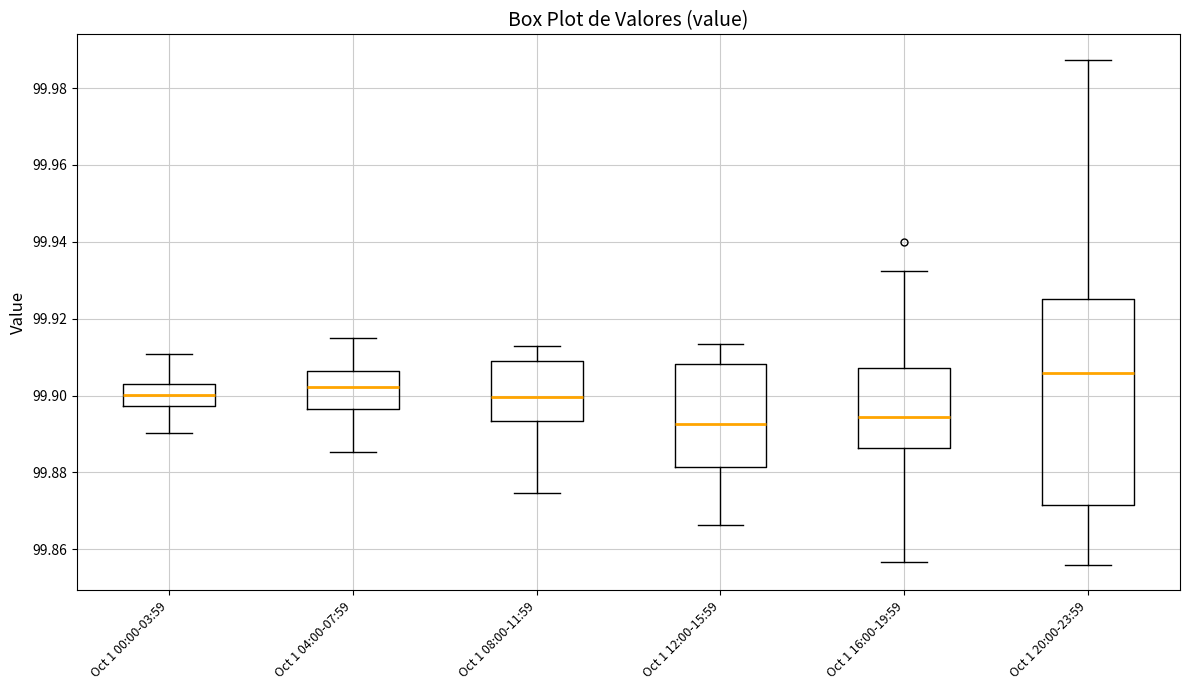

Comparing the boxes themselves (not the whiskers), which one is the tallest?

Oct 1 20:00-23:59